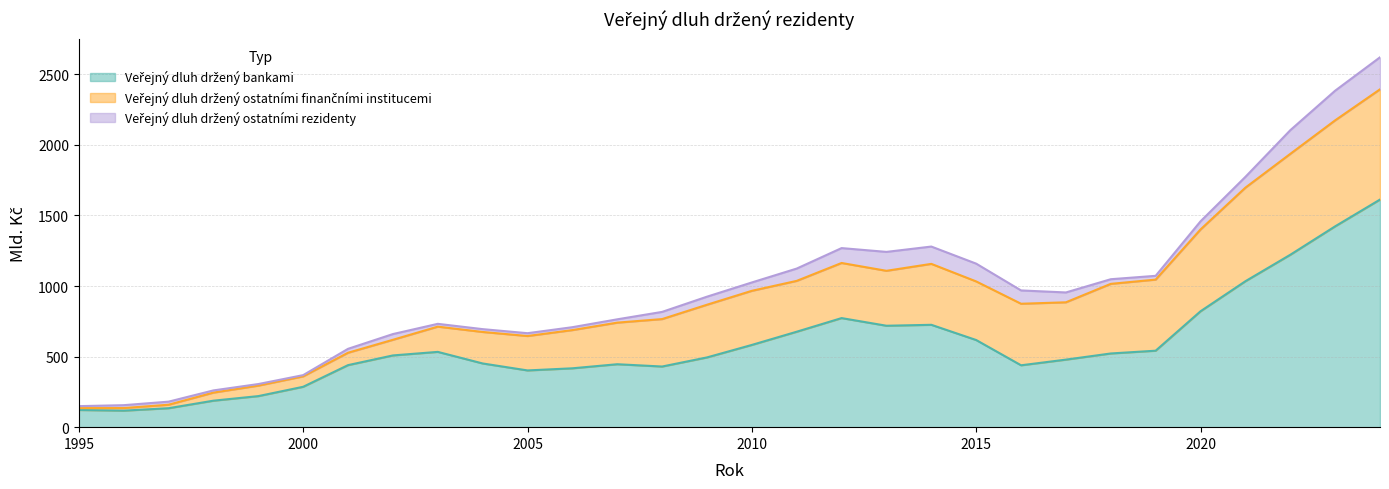

Reading left to right, list all the values displayed in this chart.

Veřejný dluh držený bankami: 1995=121.8	1996=117.0	1997=134.3	1998=187.7	1999=220.0	2000=286.1	2001=439.6	2002=508.3	2003=533.4	2004=451.4	2005=402.0	2006=417.1	2007=445.9	2008=429.7	2009=494.1	2010=582.7	2011=676.3	2012=772.9	2013=718.6	2014=725.3	2015=617.3	2016=438.4	2017=478.6	2018=522.1	2019=541.9	2020=821.2	2021=1034.0	2022=1221.4	2023=1422.9	2024=1612.6
Veřejný dluh držený ostatními finančními institucemi: 1995=13.2	1996=18.3	1997=24.7	1998=57.1	1999=74.3	2000=73.9	2001=87.8	2002=110.8	2003=178.8	2004=223.1	2005=243.9	2006=270.7	2007=294.7	2008=336.1	2009=373.3	2010=383.4	2011=360.3	2012=390.4	2013=389.3	2014=431.8	2015=415.3	2016=436.0	2017=406.2	2018=493.3	2019=503.7	2020=579.6	2021=663.0	2022=714.9	2023=751.0	2024=781.1
Veřejný dluh držený ostatními rezidenty: 1995=14.0	1996=20.5	1997=21.7	1998=15.6	1999=11.1	2000=8.7	2001=27.7	2002=40.6	2003=19.9	2004=20.1	2005=19.9	2006=20.5	2007=23.5	2008=50.9	2009=57.1	2010=59.3	2011=87.2	2012=105.5	2013=134.0	2014=122.7	2015=126.0	2016=94.3	2017=69.7	2018=32.9	2019=26.8	2020=57.6	2021=76.4	2022=167.6	2023=210.1	2024=227.0